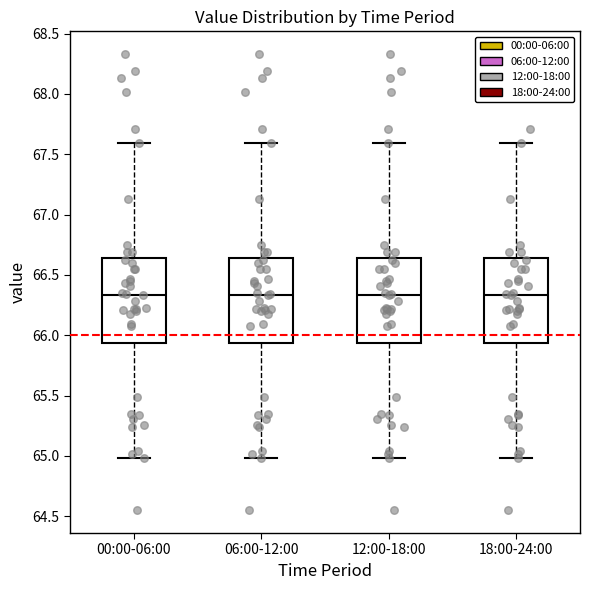

Reading left to right, transcribe this box plot: for each box, give where its median line is, the range the box spans, and where its two whiskers end, as read against the y-axis. The values are not printed on the chart, so give them approximately, as read against the axis.

00:00-06:00: median 66.35, box 65.95 to 66.65, whiskers 65.00 to 67.60
06:00-12:00: median 66.35, box 65.95 to 66.65, whiskers 65.00 to 67.60
12:00-18:00: median 66.35, box 65.95 to 66.65, whiskers 65.00 to 67.60
18:00-24:00: median 66.35, box 65.95 to 66.65, whiskers 65.00 to 67.60